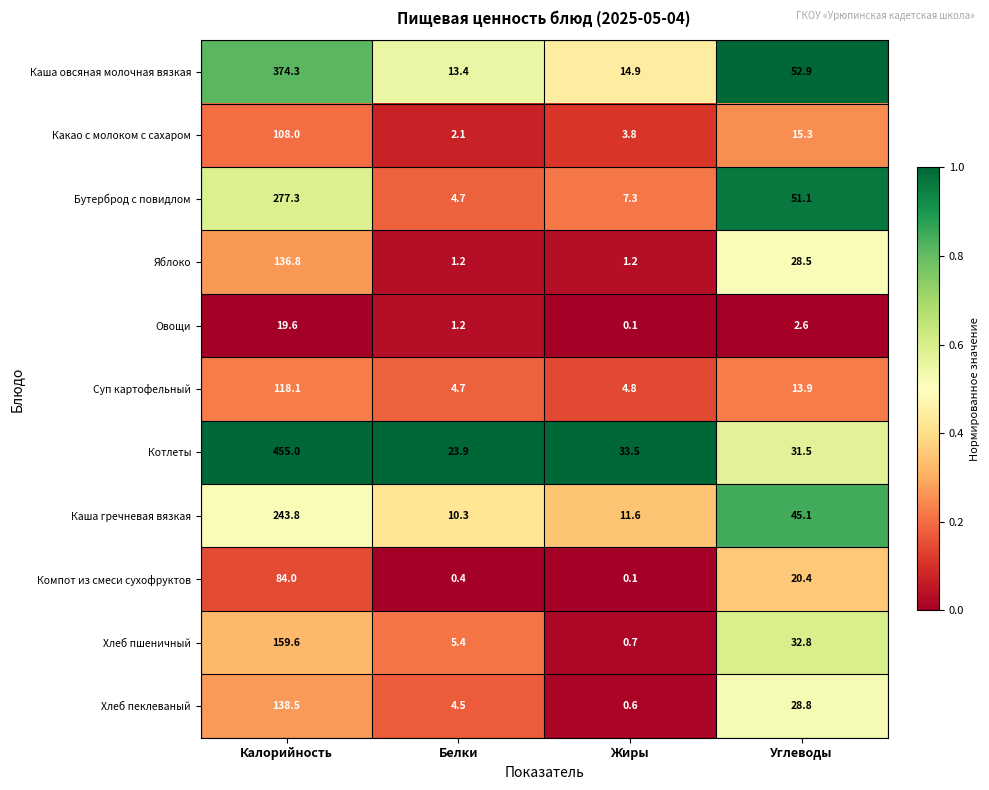

Rank the series by their maximum value, from highest to lowest.

Котлеты, Каша овсяная молочная вязкая, Бутерброд с повидлом, Каша гречневая вязкая, Хлеб пшеничный, Хлеб пеклеваный, Яблоко, Суп картофельный, Какао с молоком с сахаром, Компот из смеси сухофруктов, Овощи